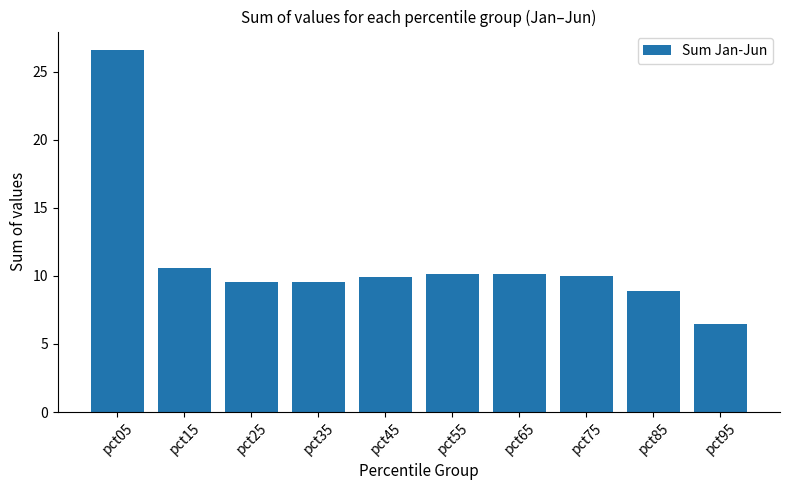

At which category does the chart reach its minimum across all series?

pct95